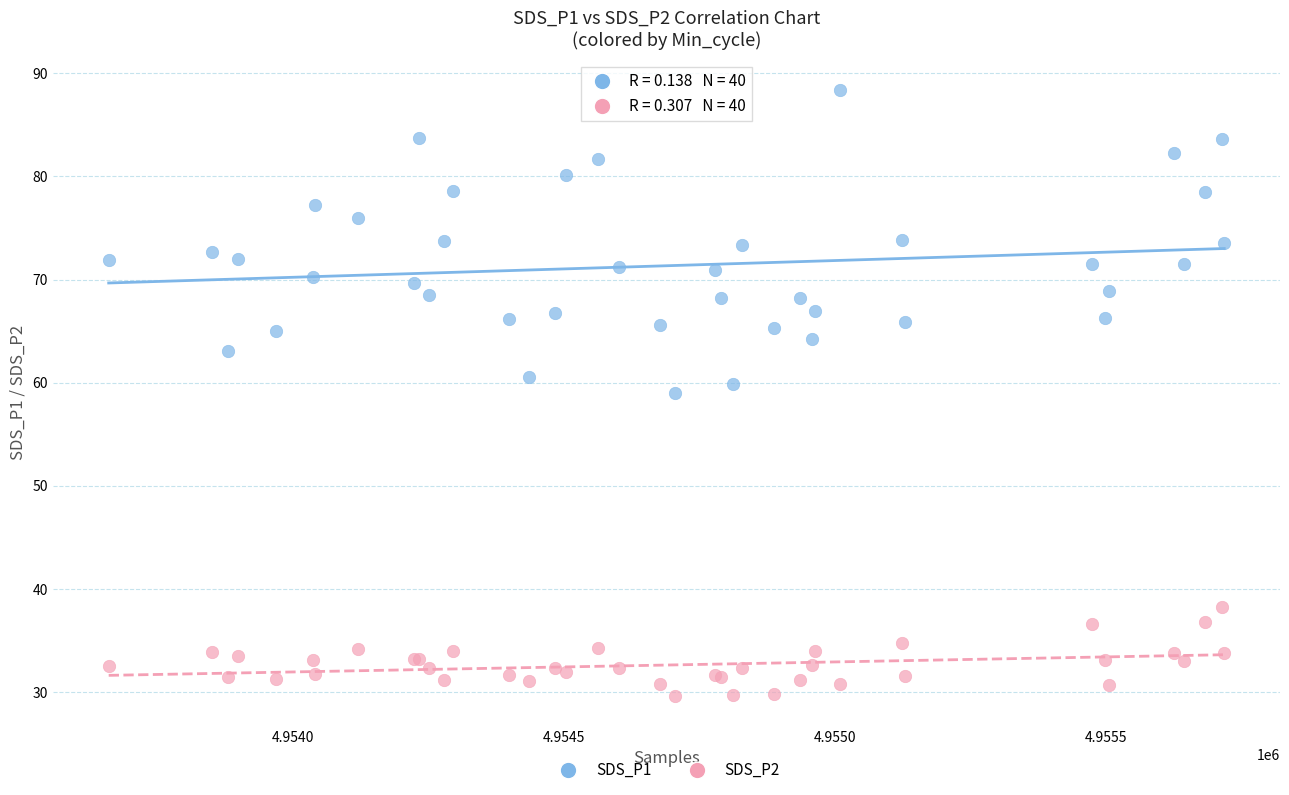

Which series reaches the minimum Y coordinate?

SDS_P2